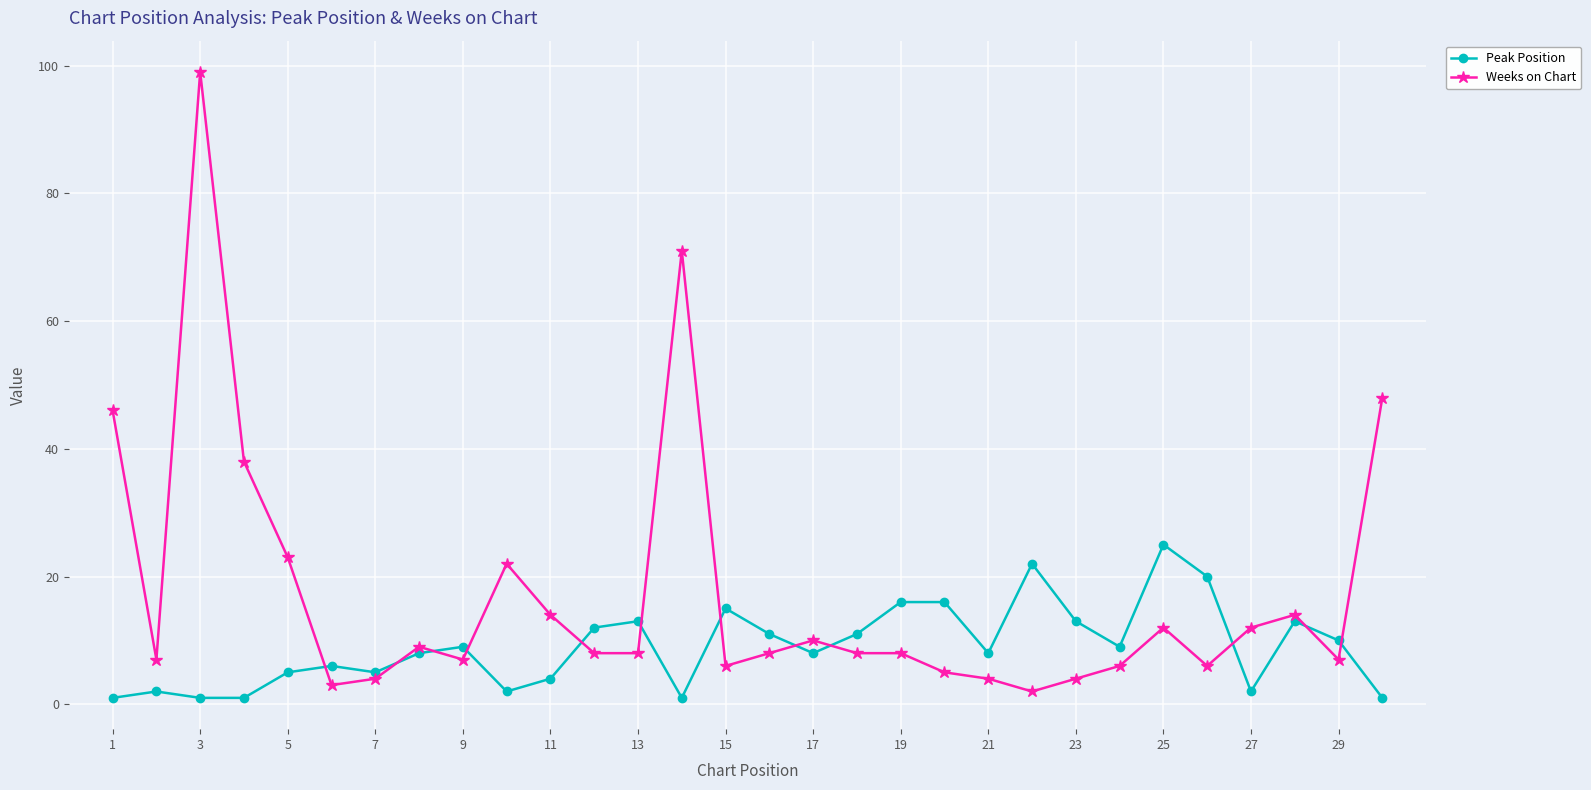

How many lines are shown in the chart?

2